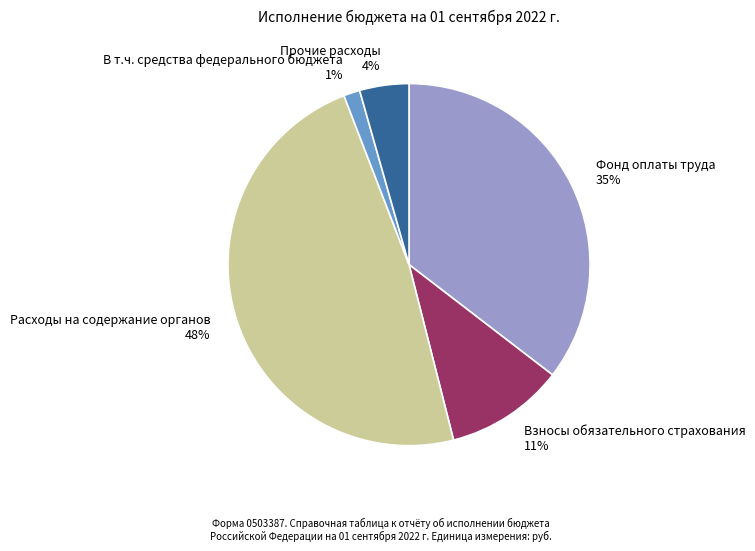

Count the number of slices in the pie.

5